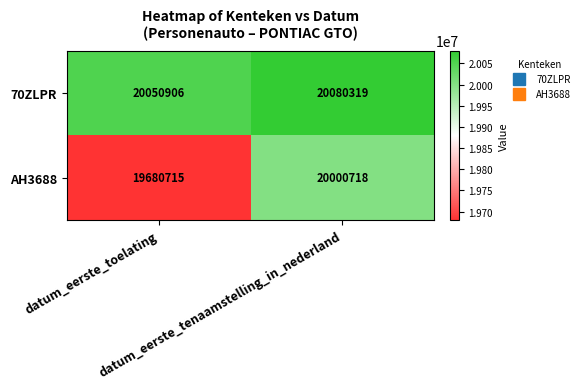

What is the sum of all AH3688 values?

39681433